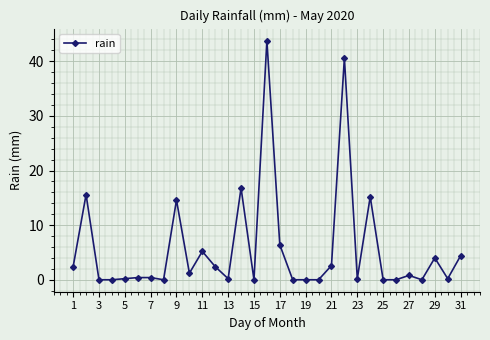

What is the greatest value displayed?

43.8